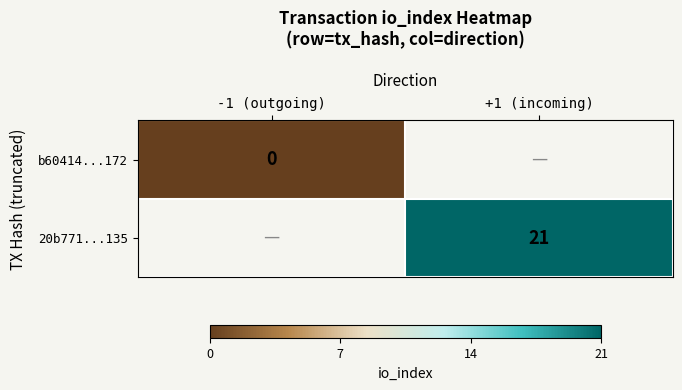

Is it true that 20b771...135 equals 21 at +1 (incoming)?

True